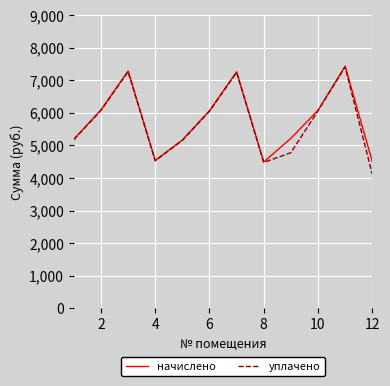

What are all the series names shown in the legend?

начислено, уплачено